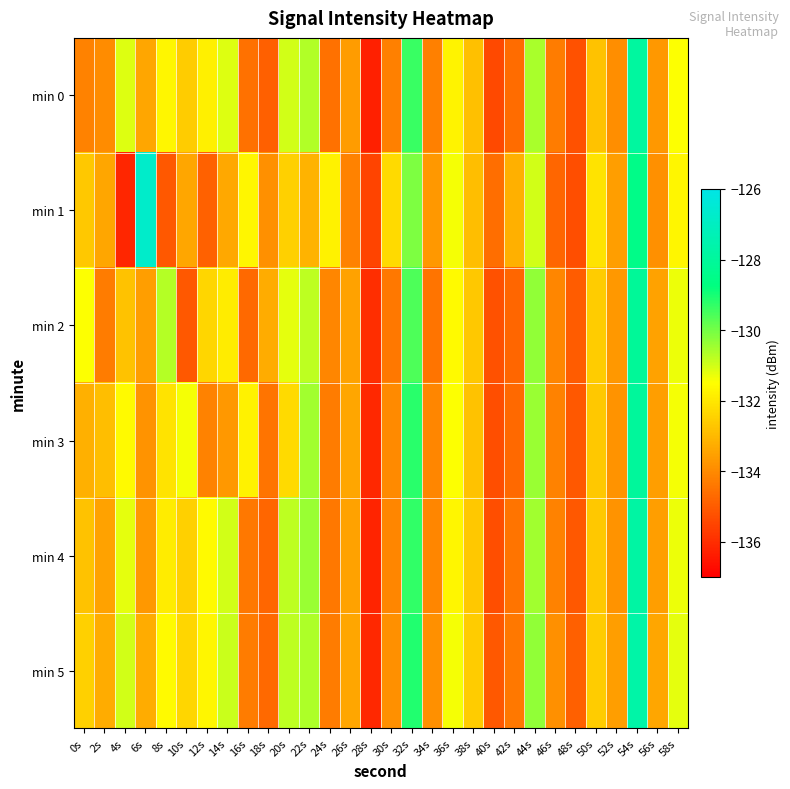

At 56s, list the series in order from largest to smallest.

min 5, min 2, min 3, min 4, min 0, min 1